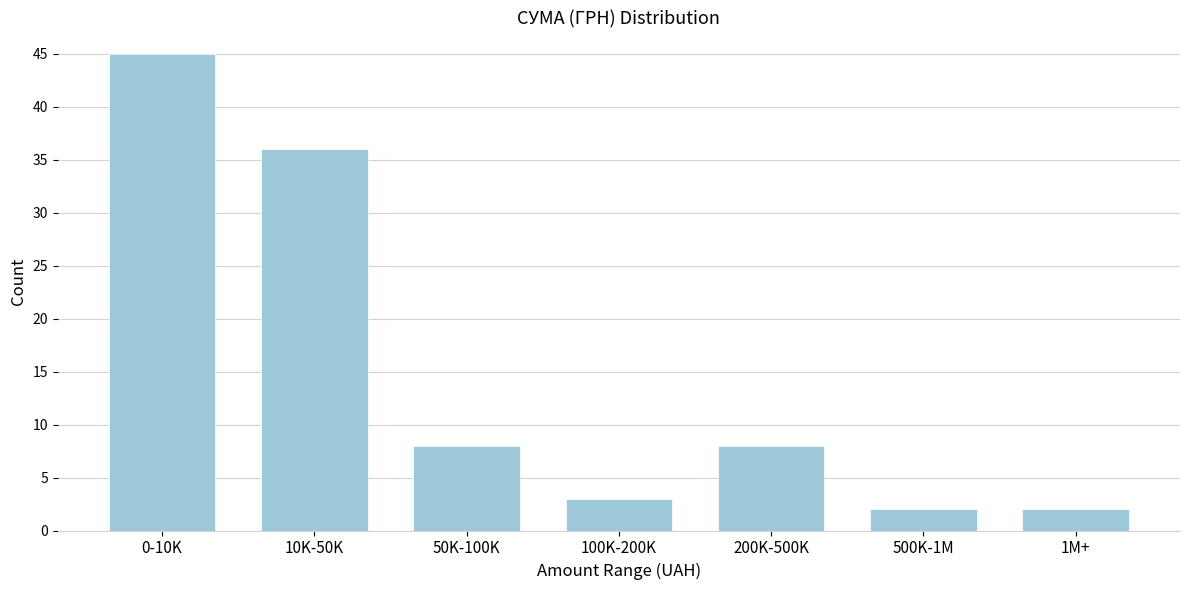

Reading left to right, extract all data points from this chart.

45	36	8	3	8	2	2